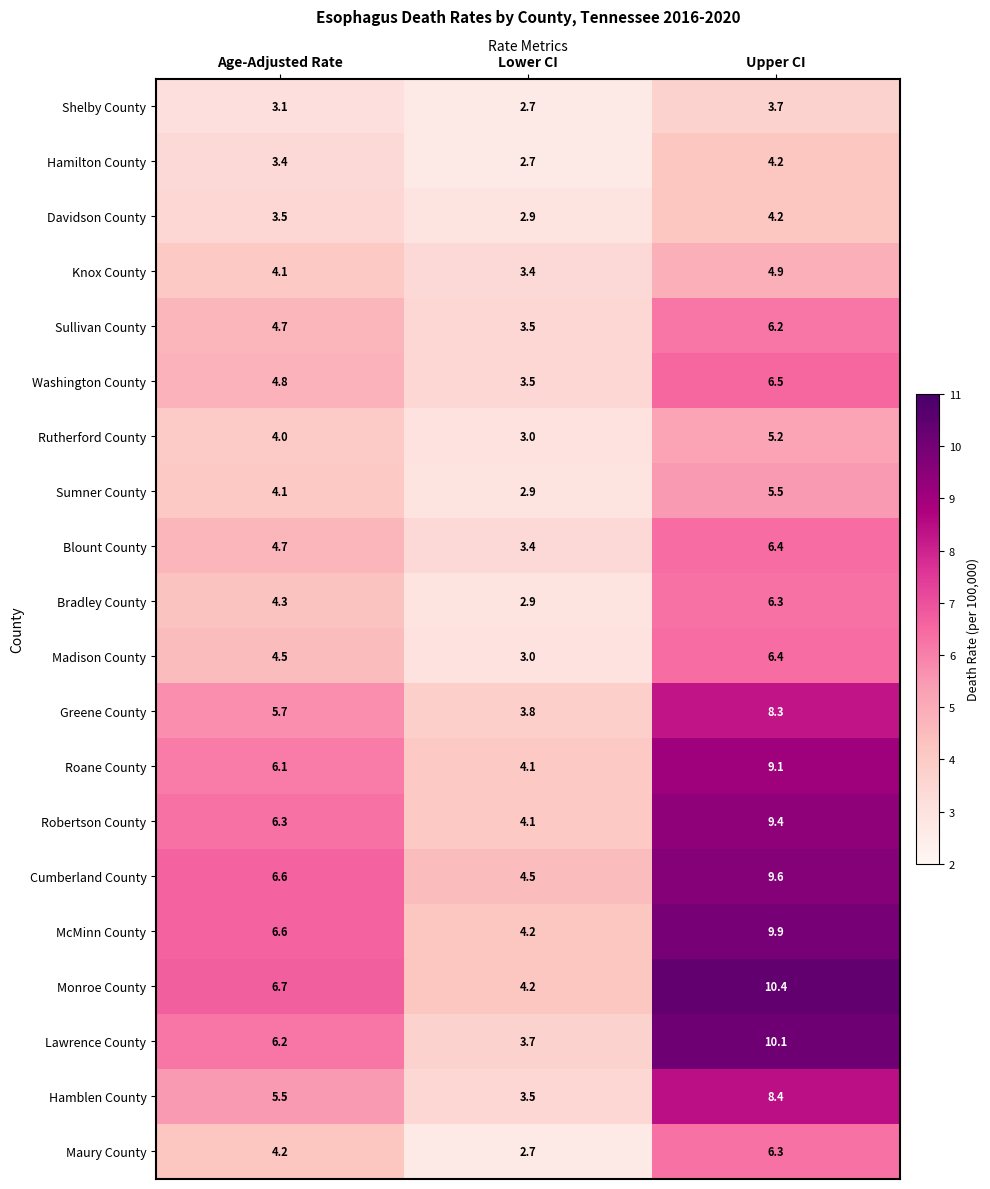

How many distinct data groups are displayed?

20